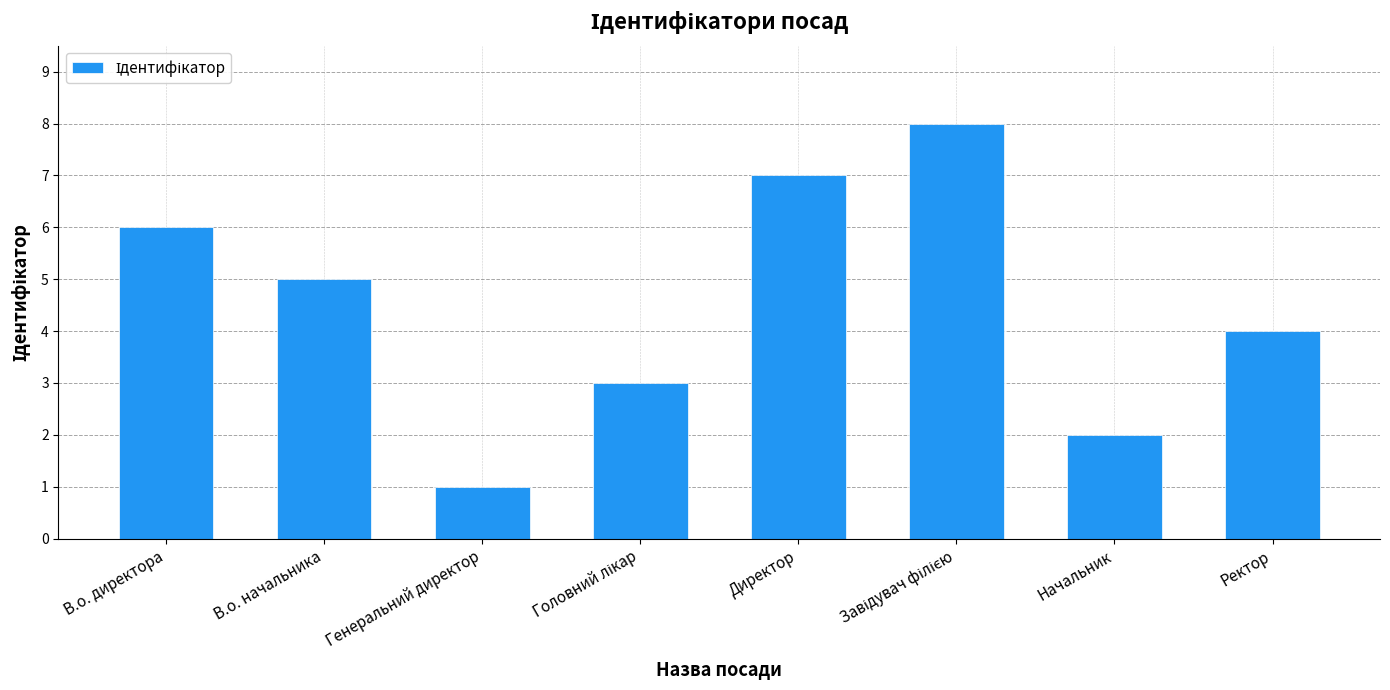

What is the difference between the values at Начальник and Директор?

5